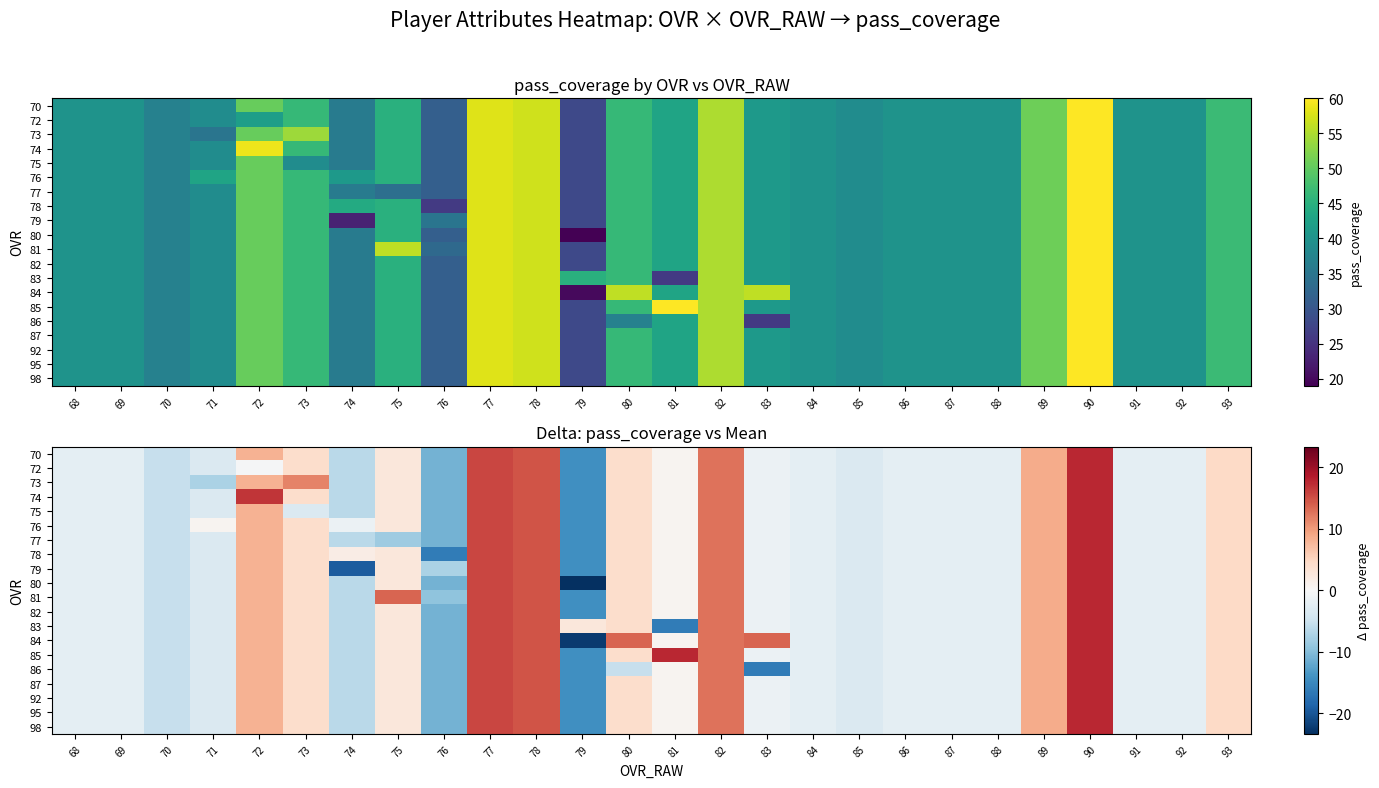

At how many categories does at least one series exceed 9?

10